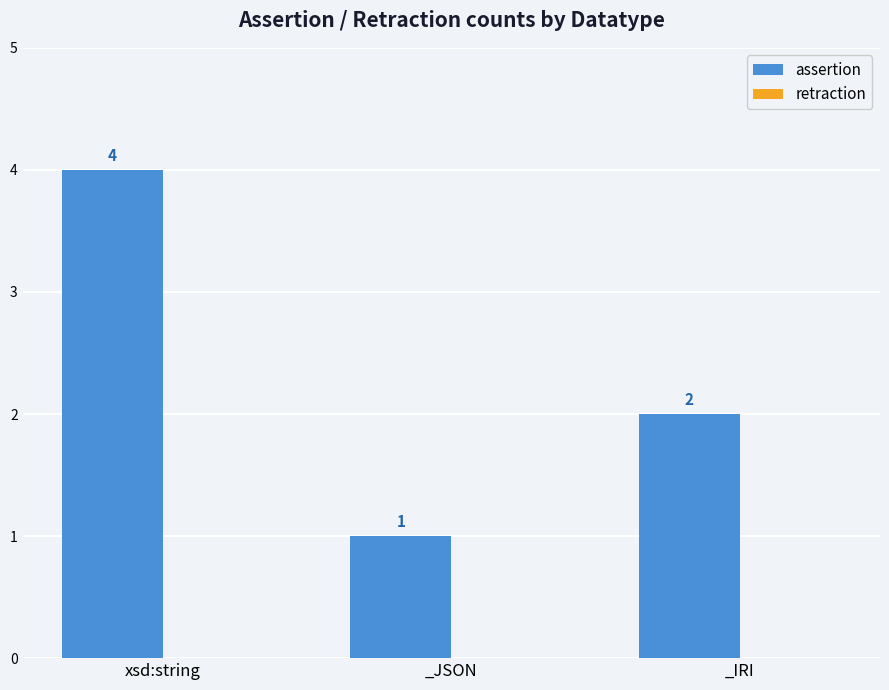

Which has a higher value, _JSON or _IRI?

_IRI